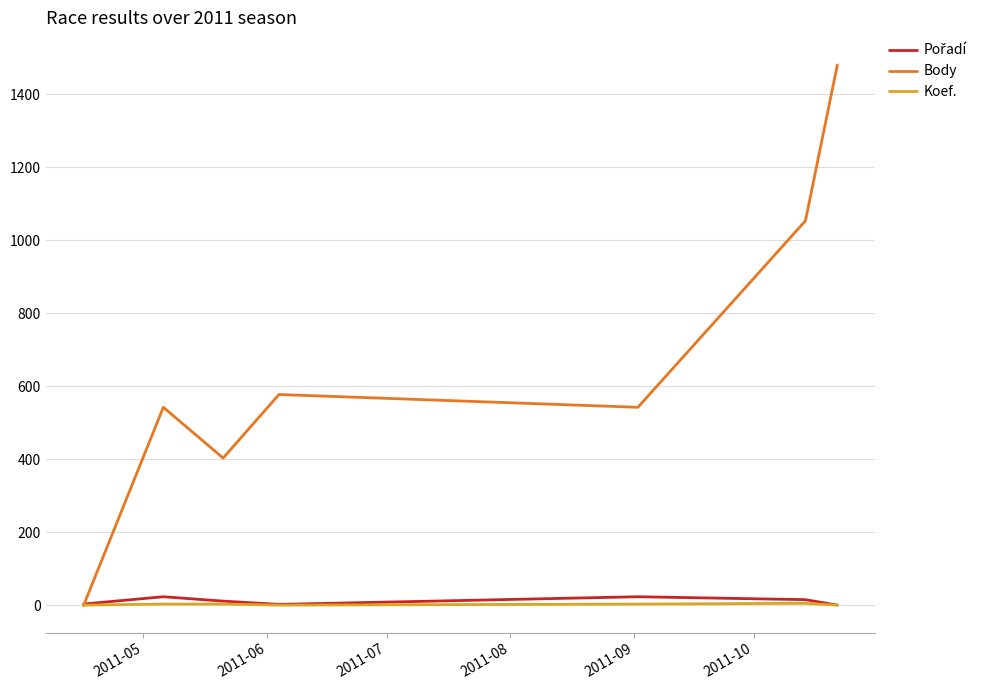

Which series has the largest total across all categories?

Body